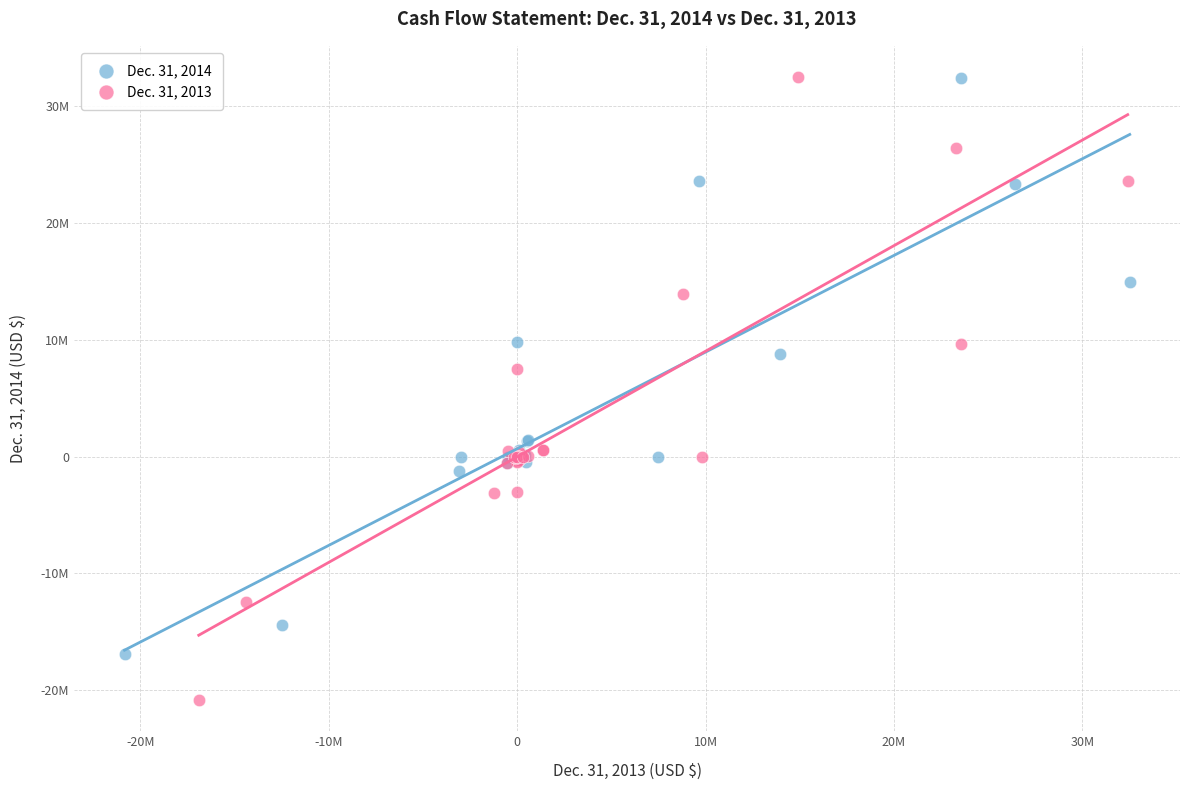

What are all the series names shown in the legend?

Dec. 31, 2014, Dec. 31, 2013